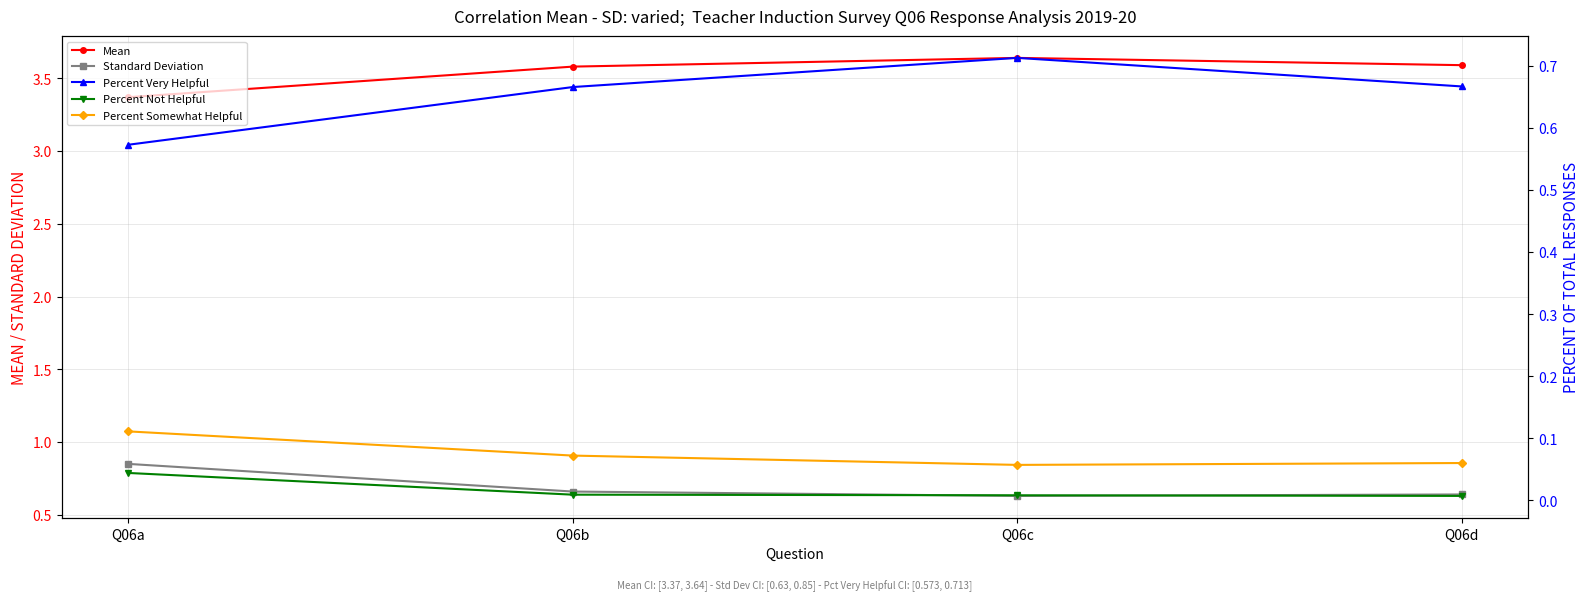

At which category is the sum across all series the highest?

Q06c